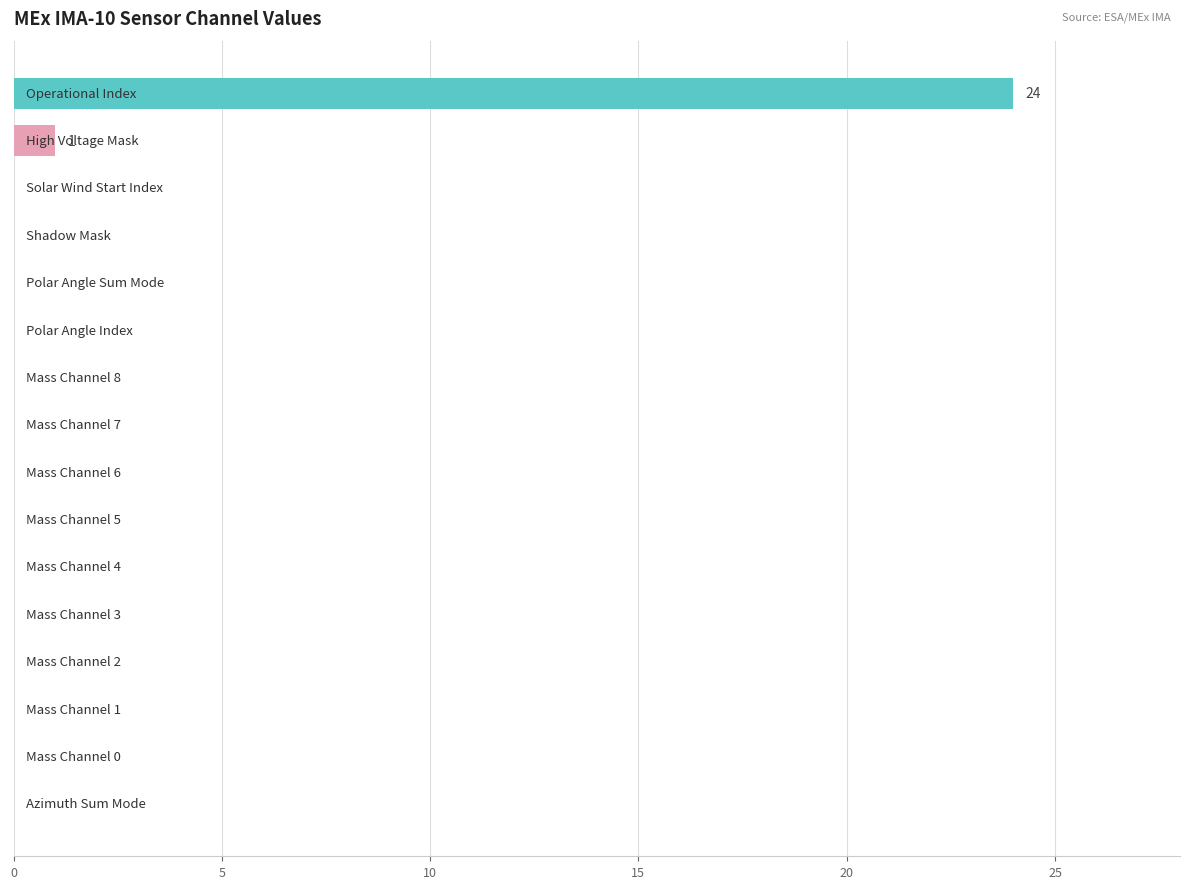

What is the sum of all values?

25